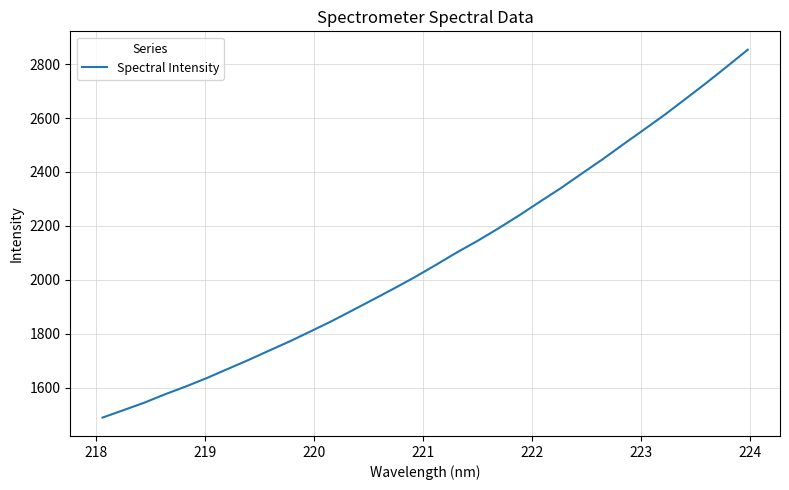

What is the minimum value shown in the chart?

1489.4